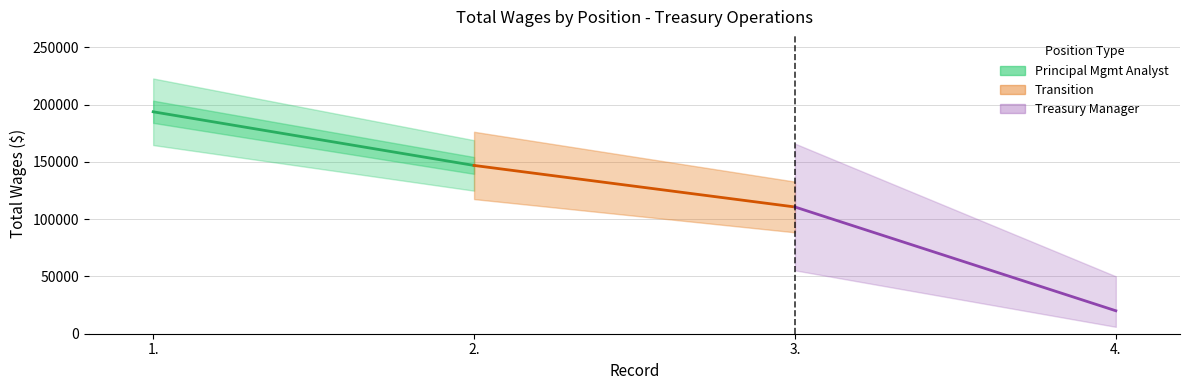

True or false: Principal Management Analyst has a value of 146891 at 2..

True